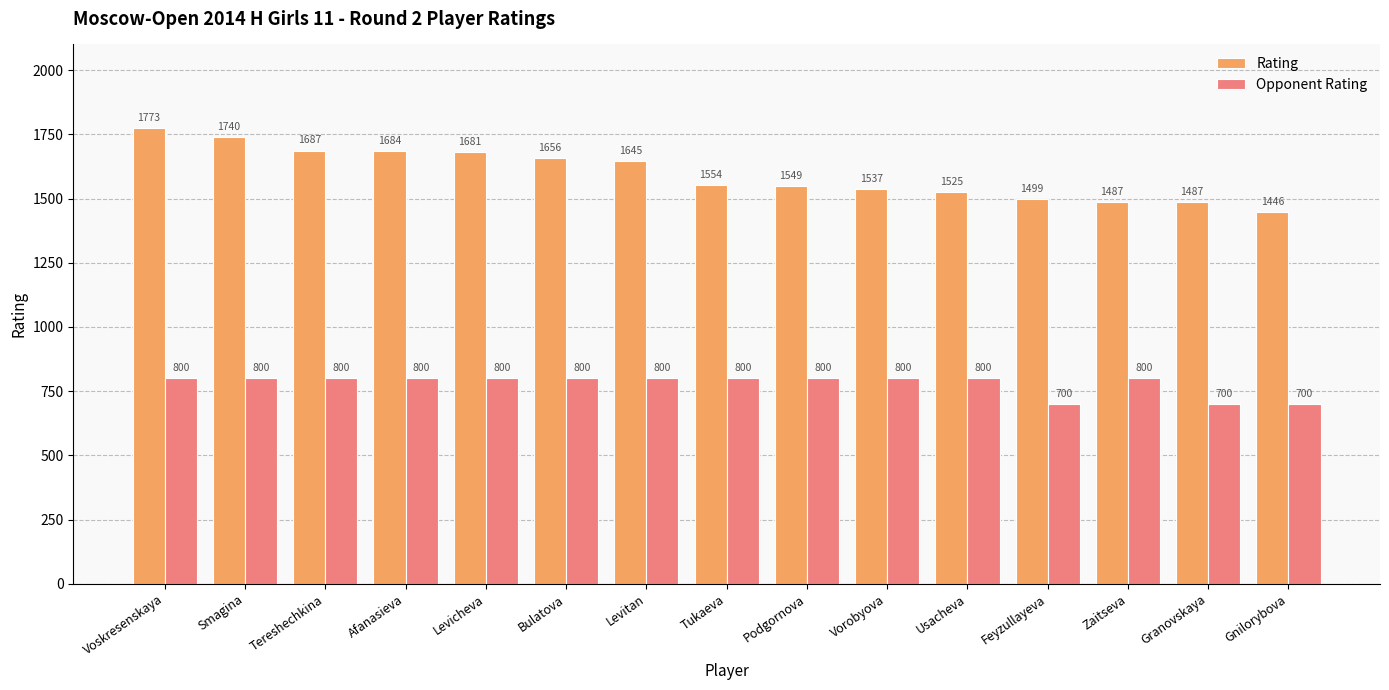

Which category has the highest value in the Rating series?

Voskresenskaya